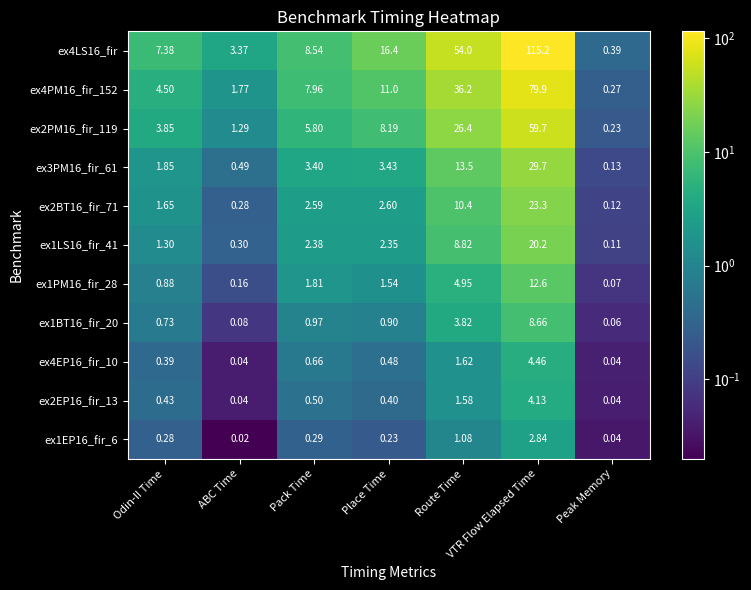

Count the number of data series in this chart.

11